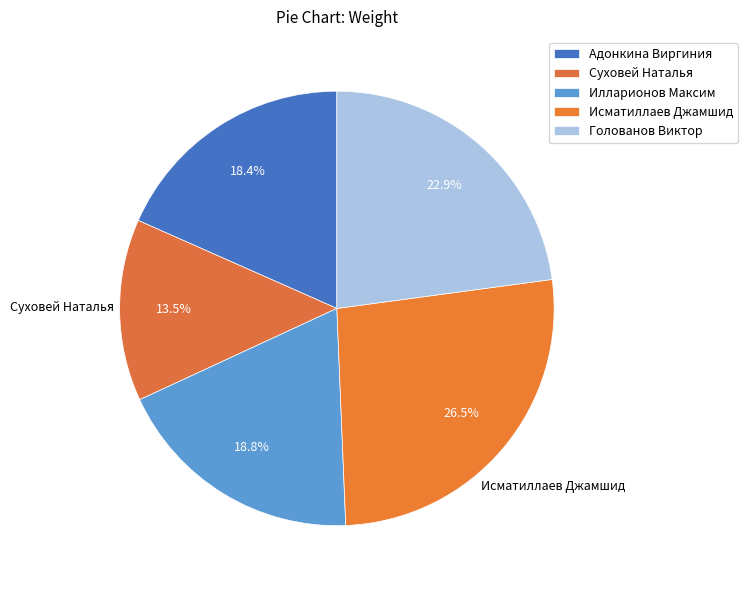

How many segments does this pie chart have?

5